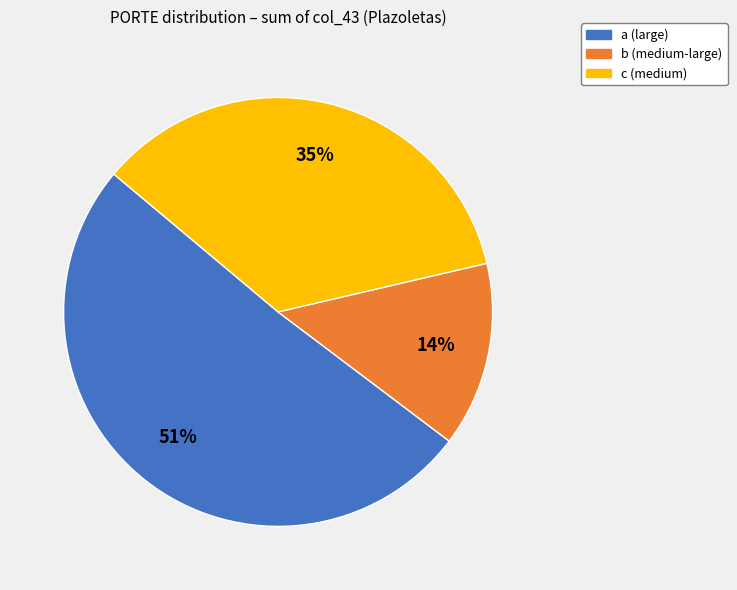

Is the sum of b (medium-large) and a (large) greater than half?

Yes